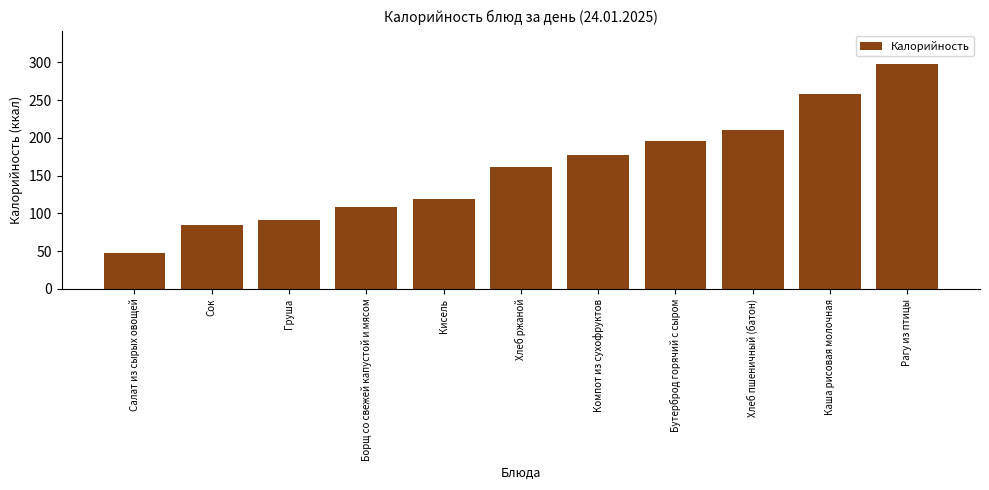

Rank the categories by value from highest to lowest.

Рагу из птицы, Каша рисовая молочная, Хлеб пшеничный (батон), Бутерброд горячий с сыром, Компот из сухофруктов, Хлеб ржаной, Кисель, Борщ со свежей капустой и мясом, Груша, Сок, Салат из сырых овощей